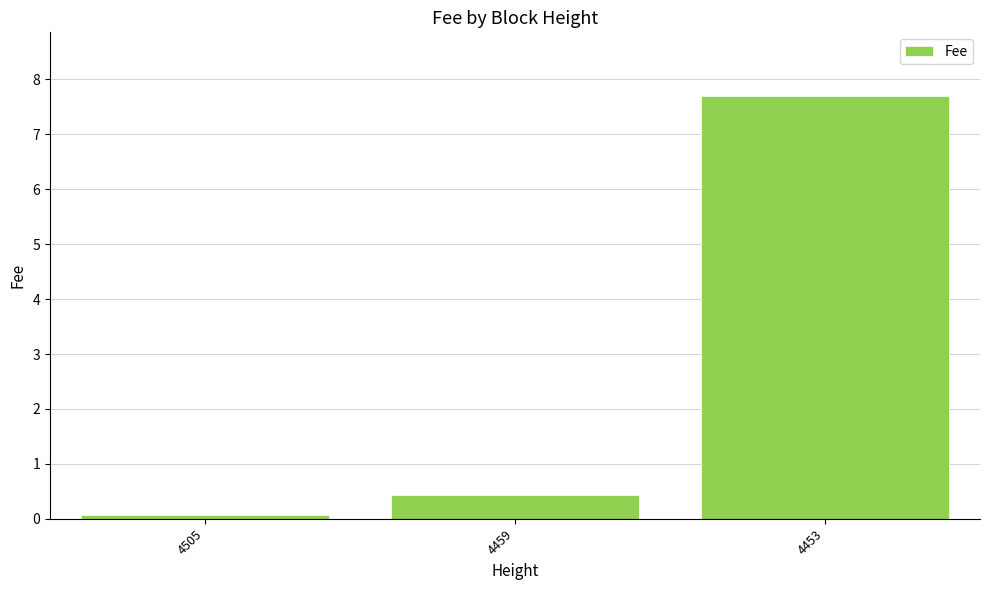

Does the chart contain any negative values?

No